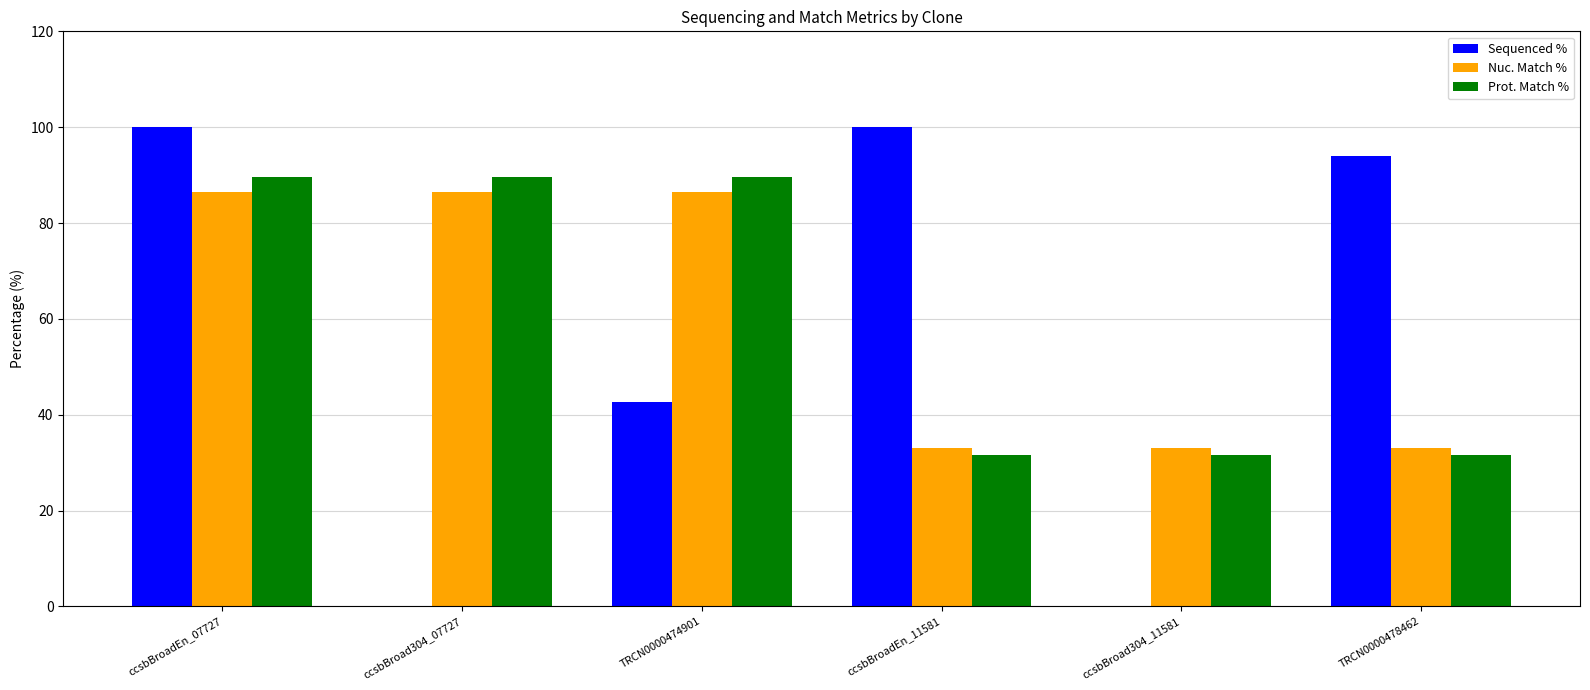

At which category is the sum across all series the highest?

ccsbBroadEn_07727